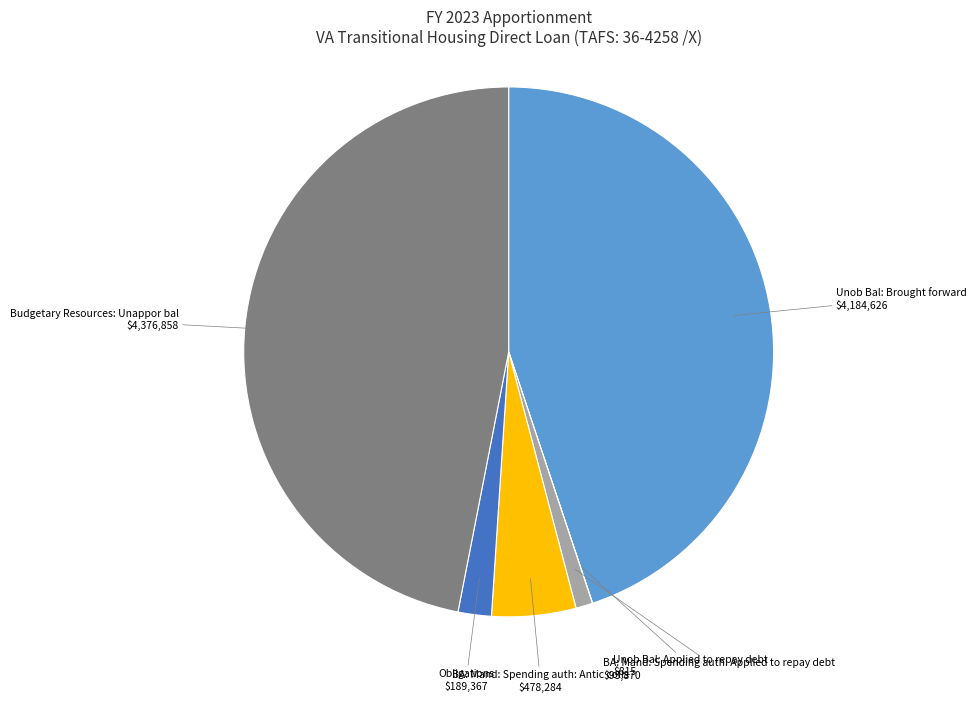

Is there a majority slice in this chart?

No